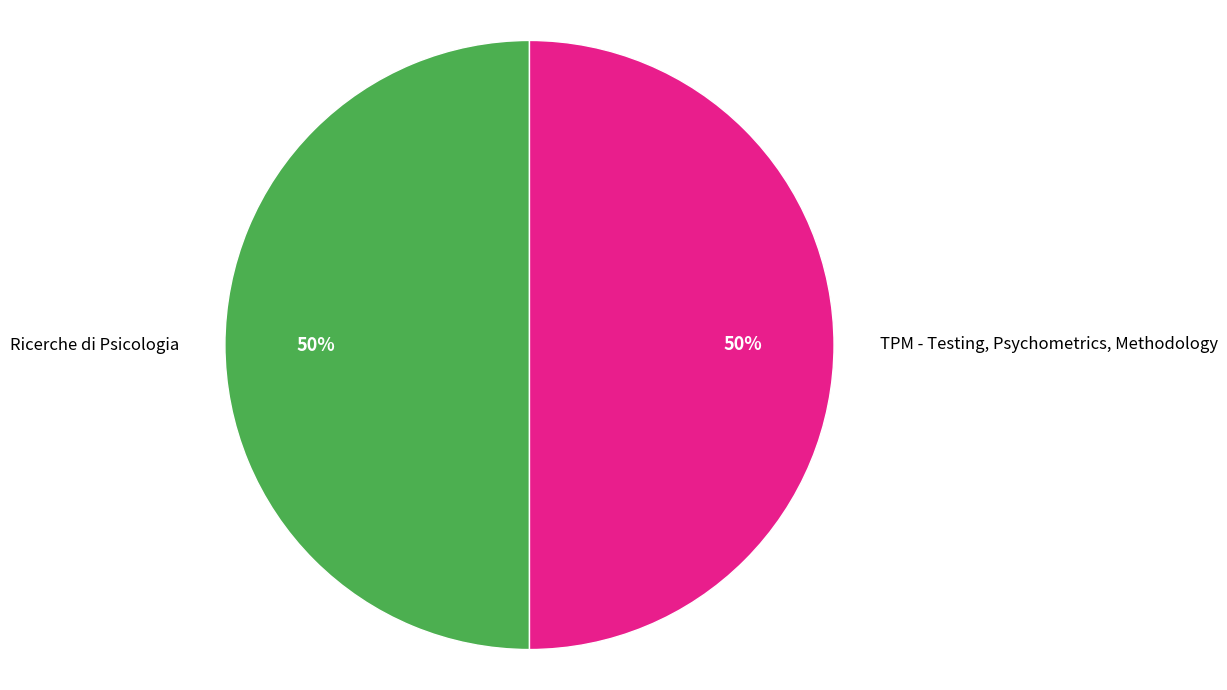

Do TPM - Testing, Psychometrics, Methodology and Ricerche di Psicologia together represent more than half of the pie?

Yes